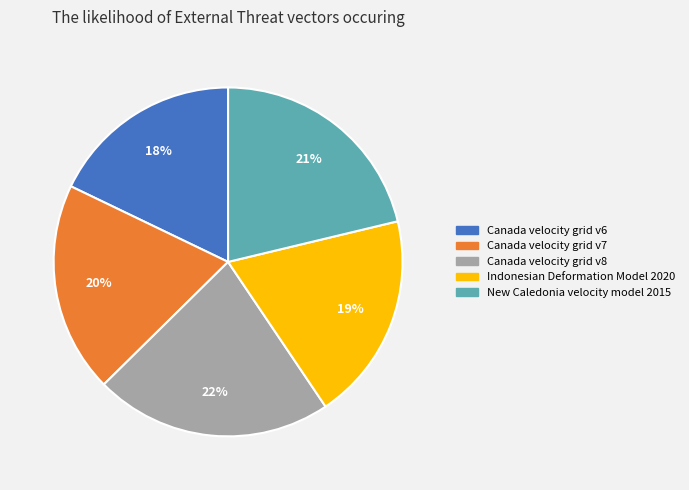

What percentage is the Indonesian Deformation Model 2020 slice, to the nearest percent?

19%